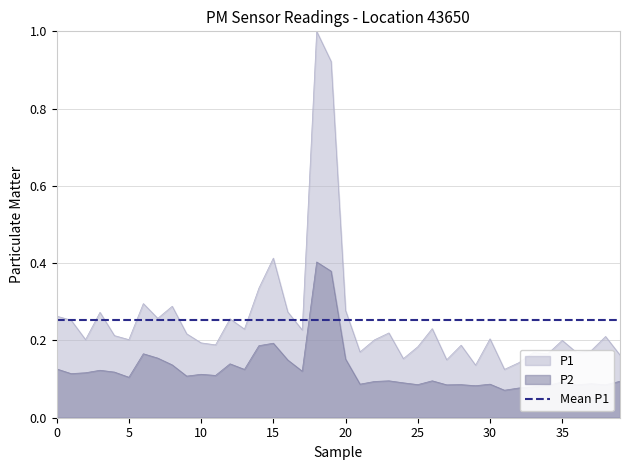

What is the sum of all P2 values?

5.0